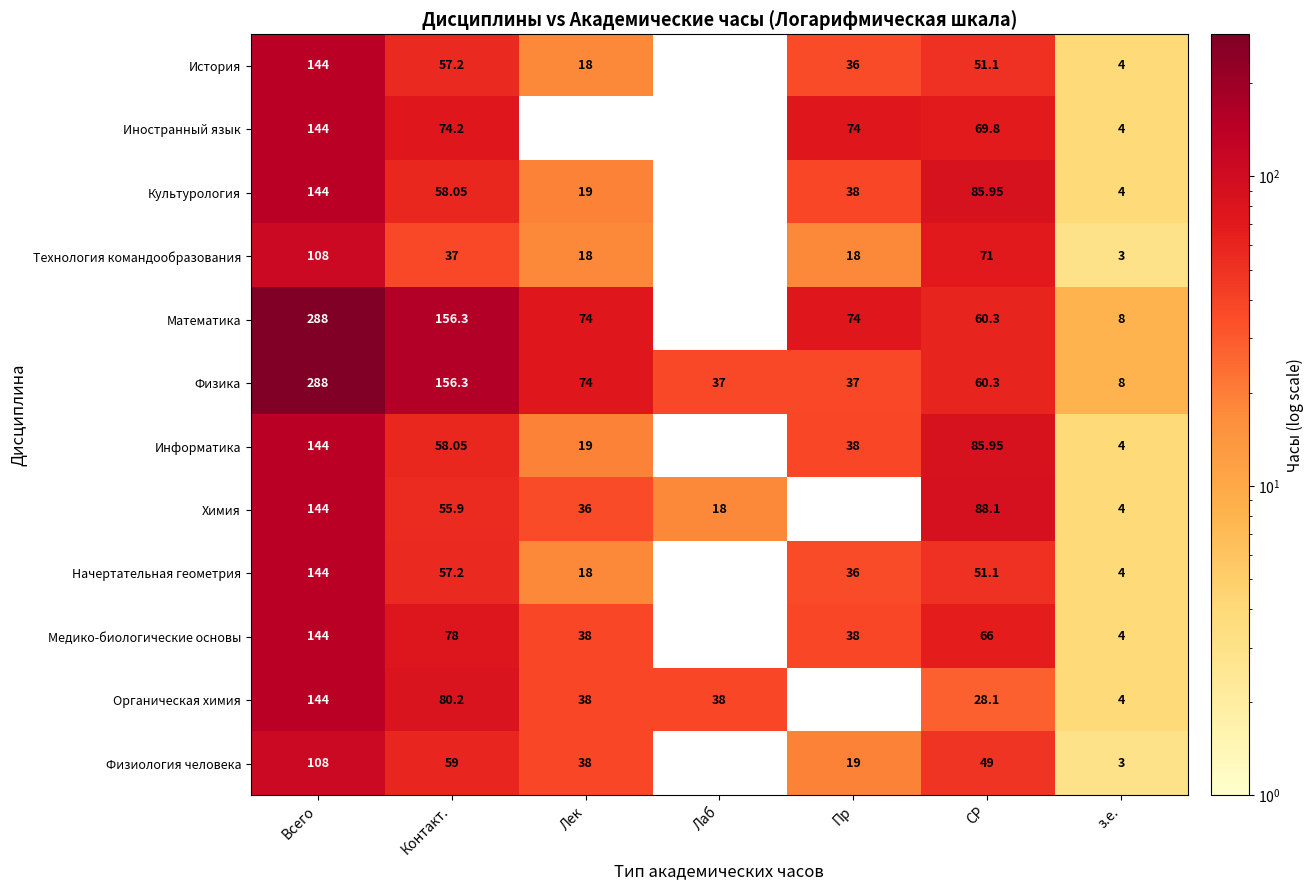

What is the sum of the Химия values at Всего and СР?

232.1